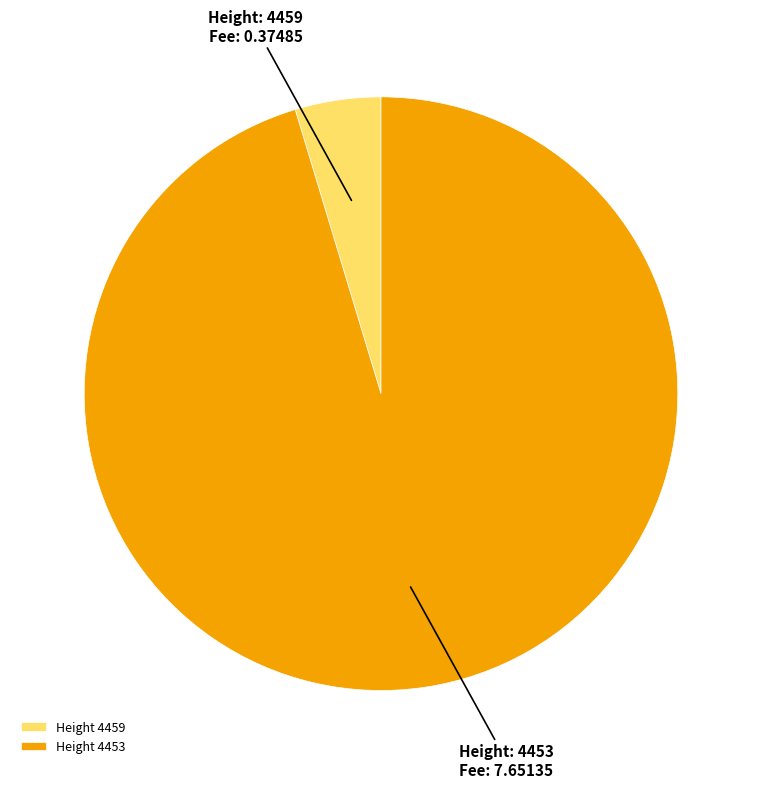

True or false: Height 4453 accounts for 95% of the total.

True